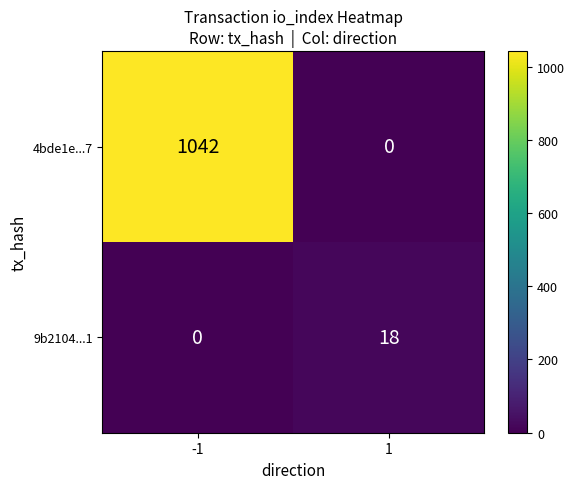

At 1, list the series in order from smallest to largest.

4bde1e...7, 9b2104...1